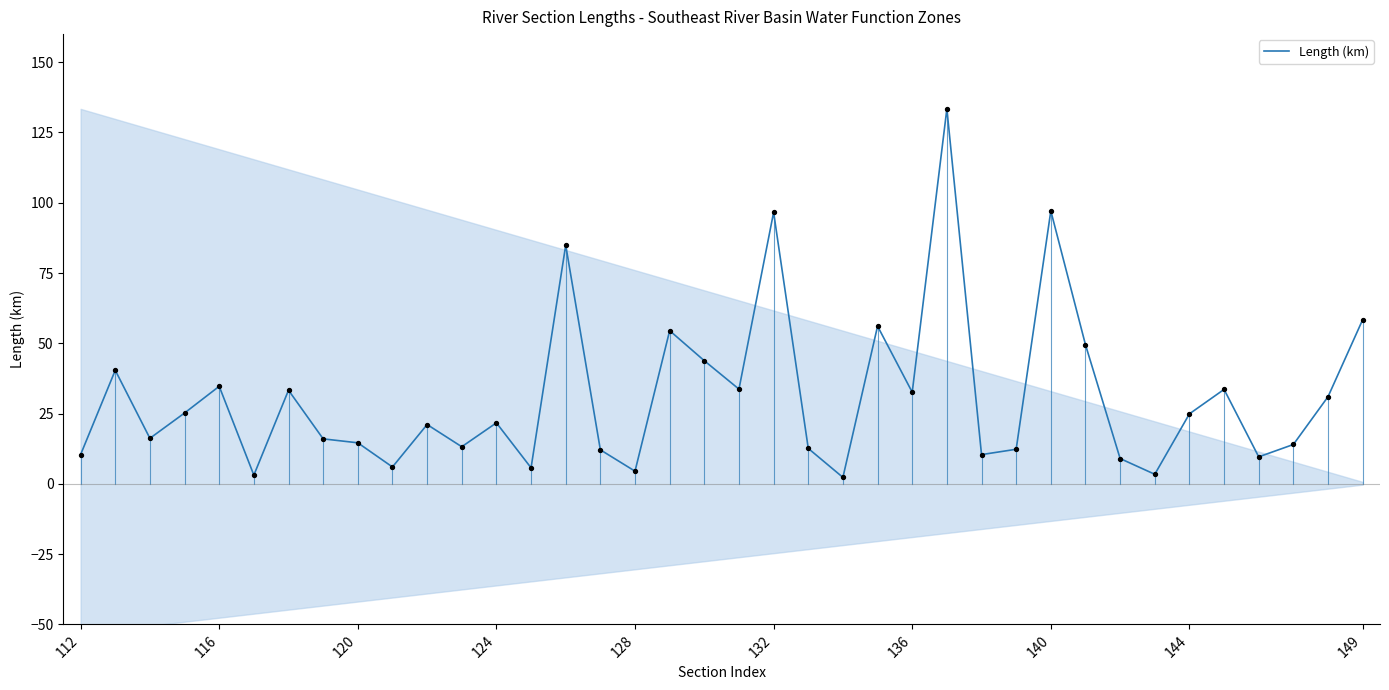

What is the highest value of the Length (km) series?

133.4